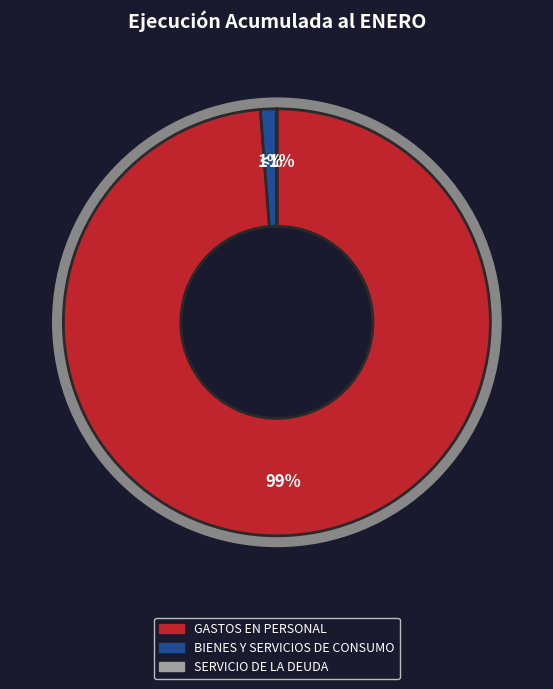

Does ADQUISICIÓN DE ACTIVOS NO FINANCIEROS account for over 50% of the chart?

No